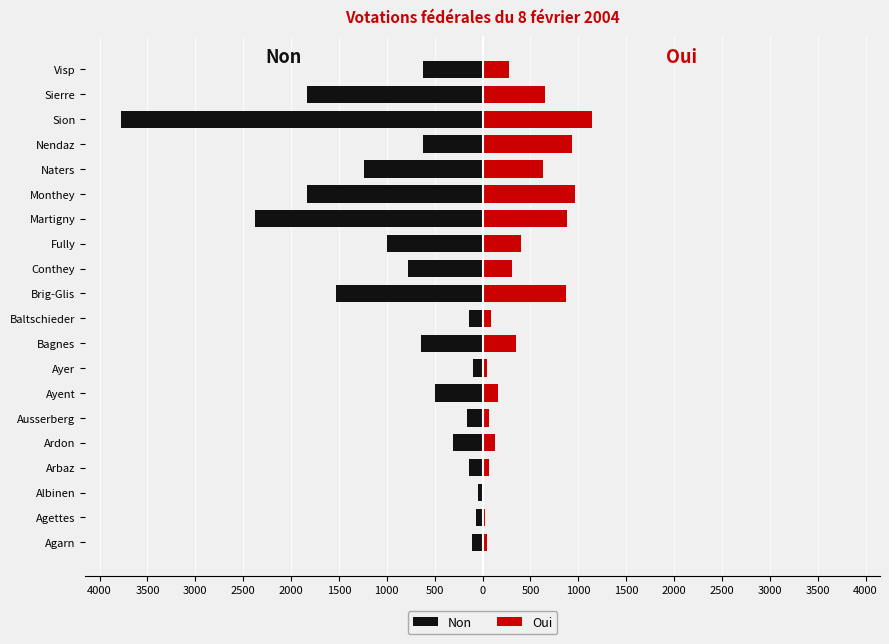

Which series has the largest range (max minus min)?

Non